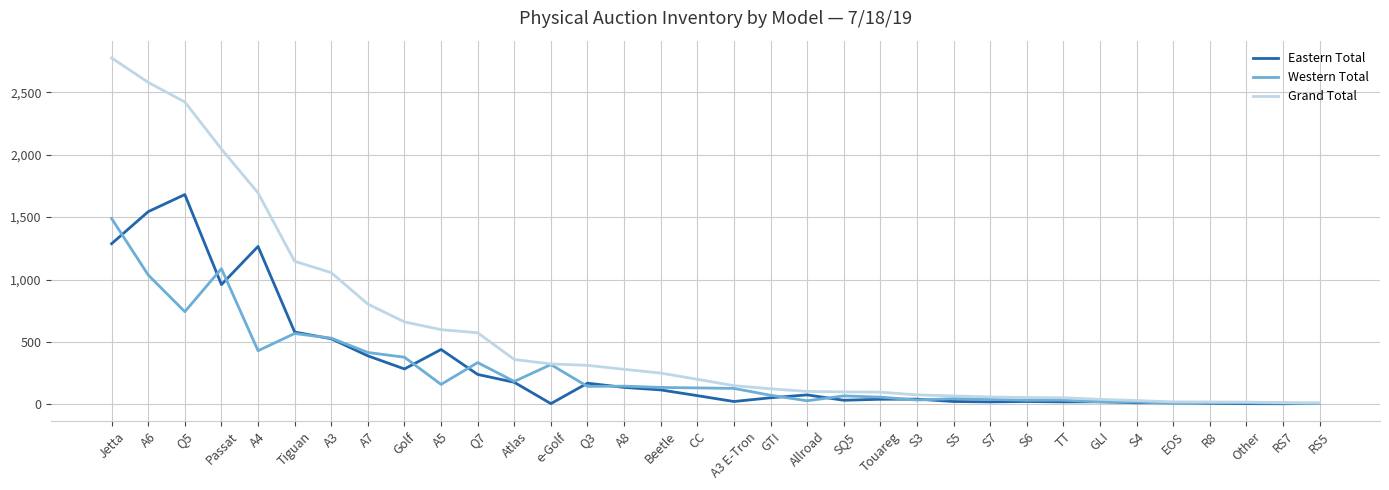

True or false: Eastern Total has a value of 1310 at Passat.

False